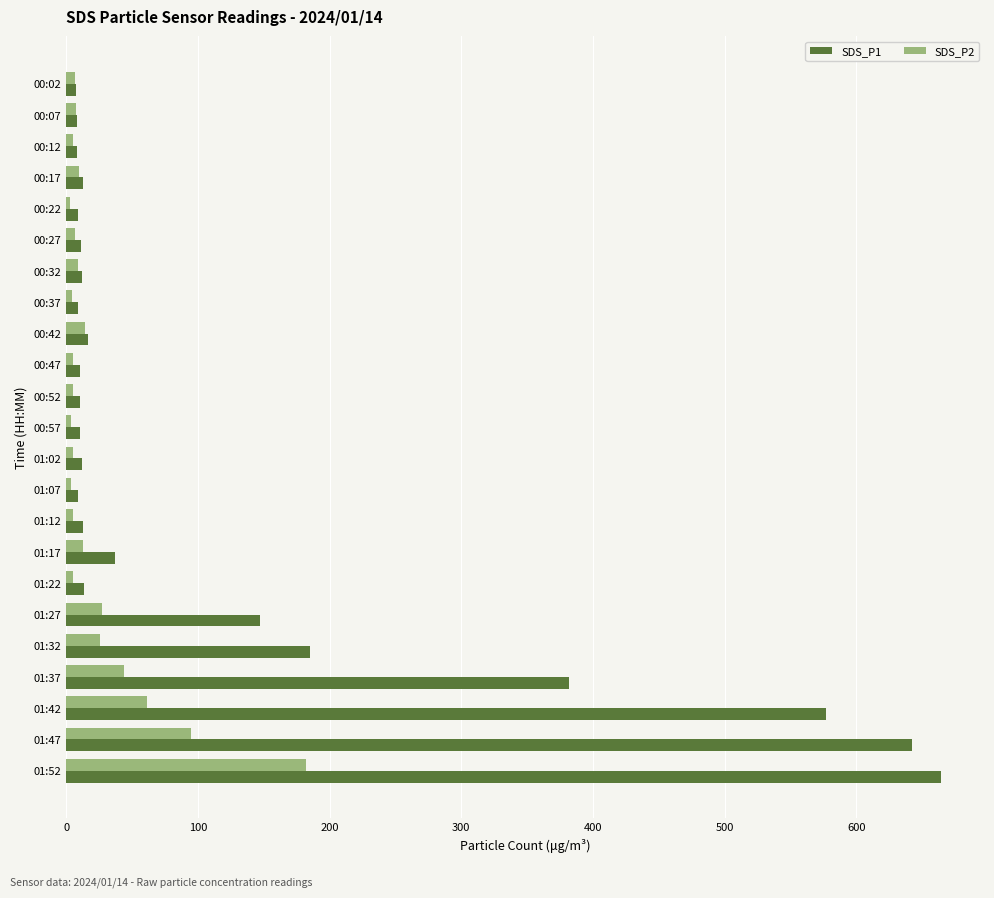

Rank the series by their maximum value, from lowest to highest.

SDS_P2, SDS_P1